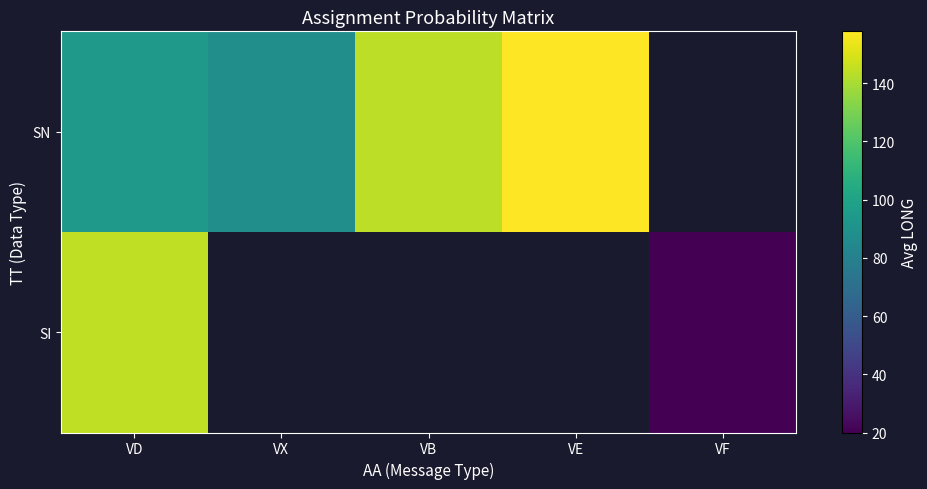

Which category has the highest value in the SI series?

VD